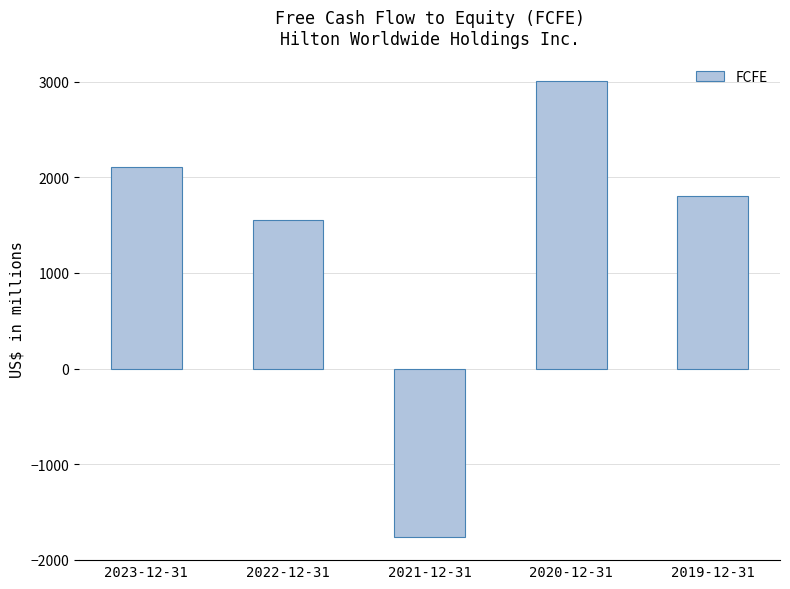

Between 2023-12-31 and 2022-12-31, which is larger?

2023-12-31